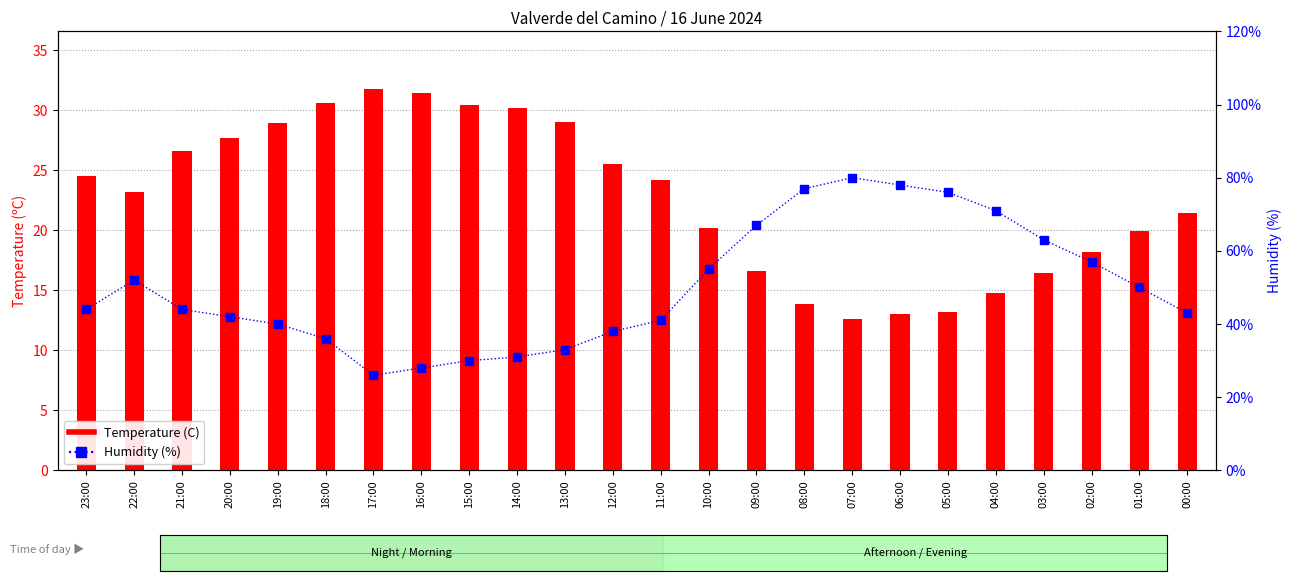

Which series reaches the minimum Y coordinate?

Temperature (C)